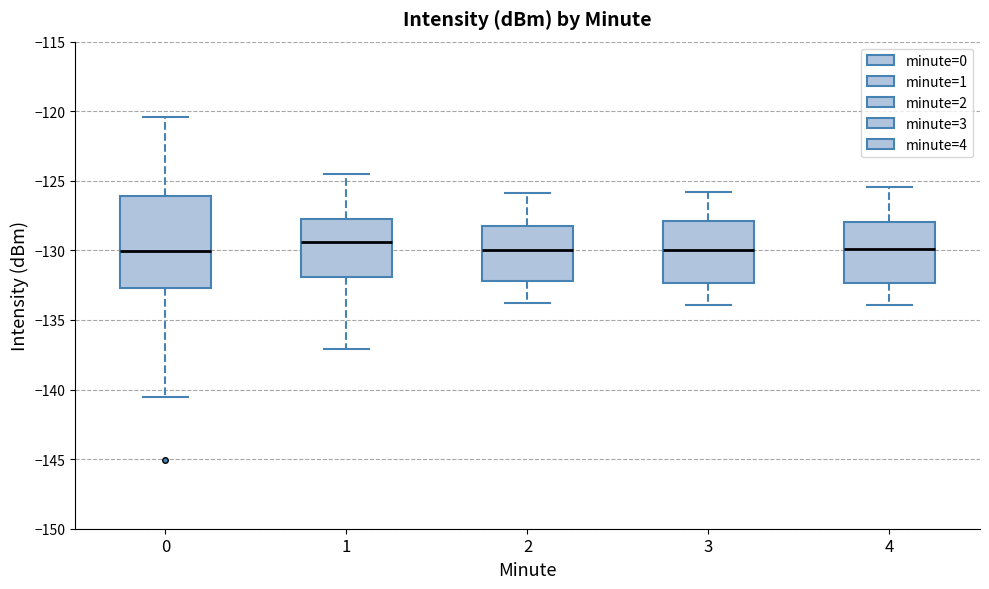

Which box's median line is the highest?

1